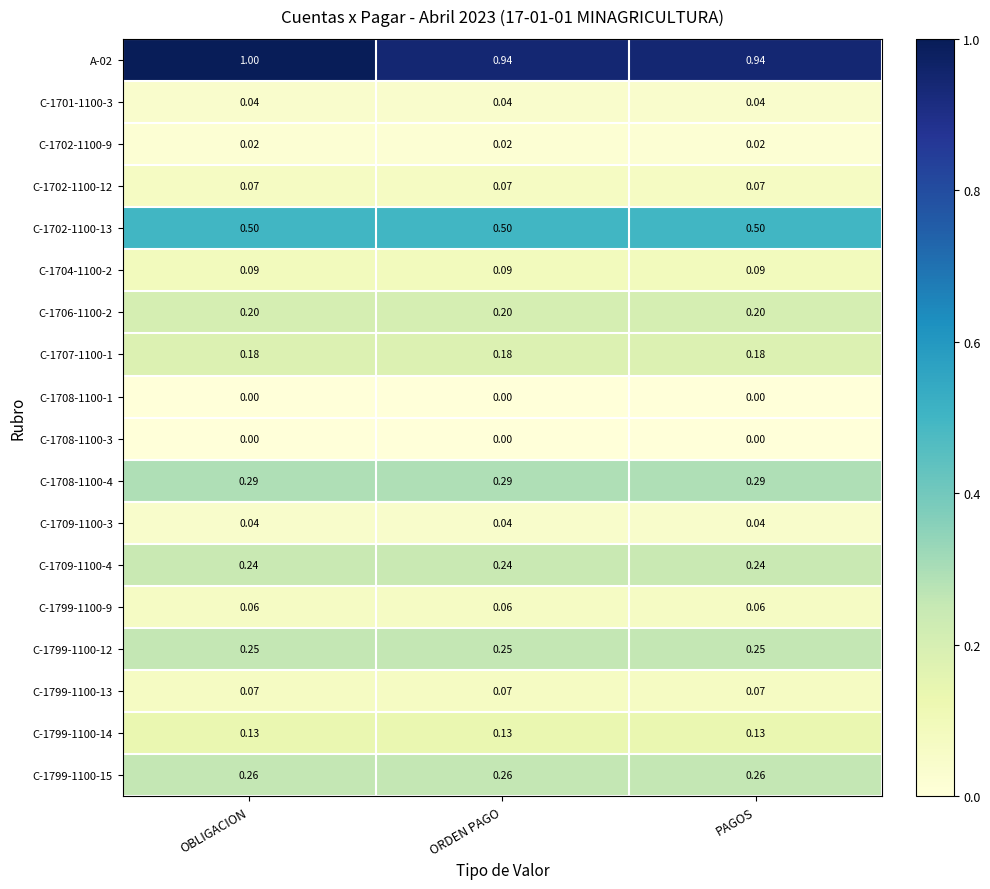

What is the greatest value displayed?

1.0